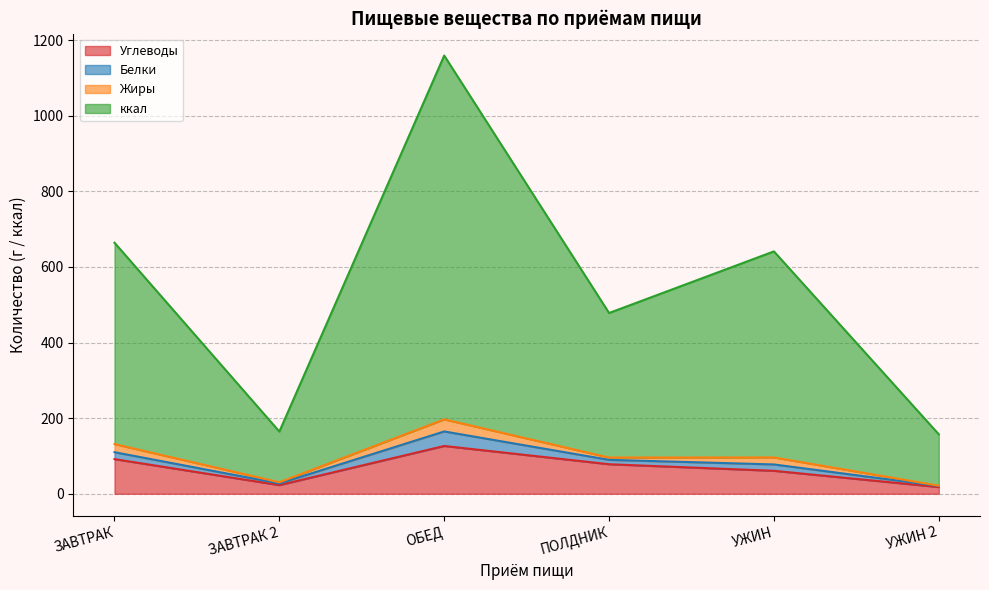

Where does the Углеводы series first go above 78?

ЗАВТРАК